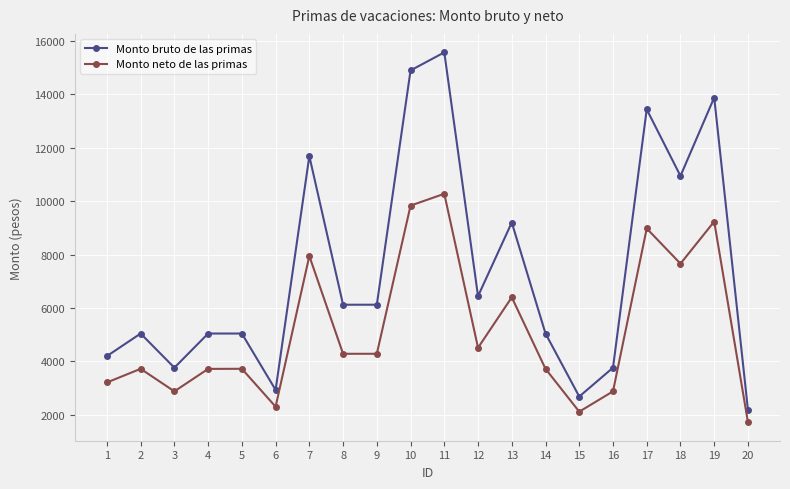

Which series has the widest spread of values?

Monto bruto de las primas